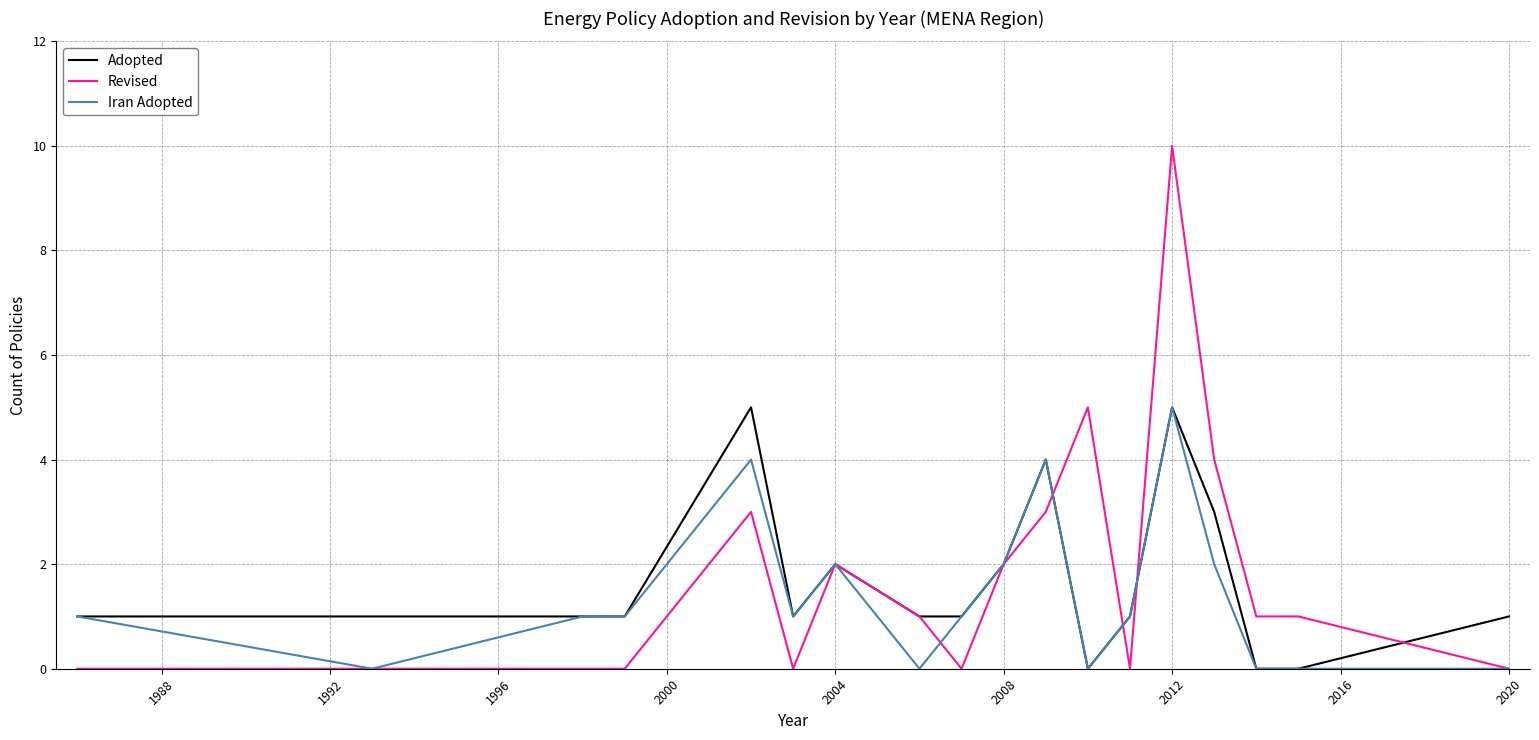

Which series has the widest spread of values?

Revised